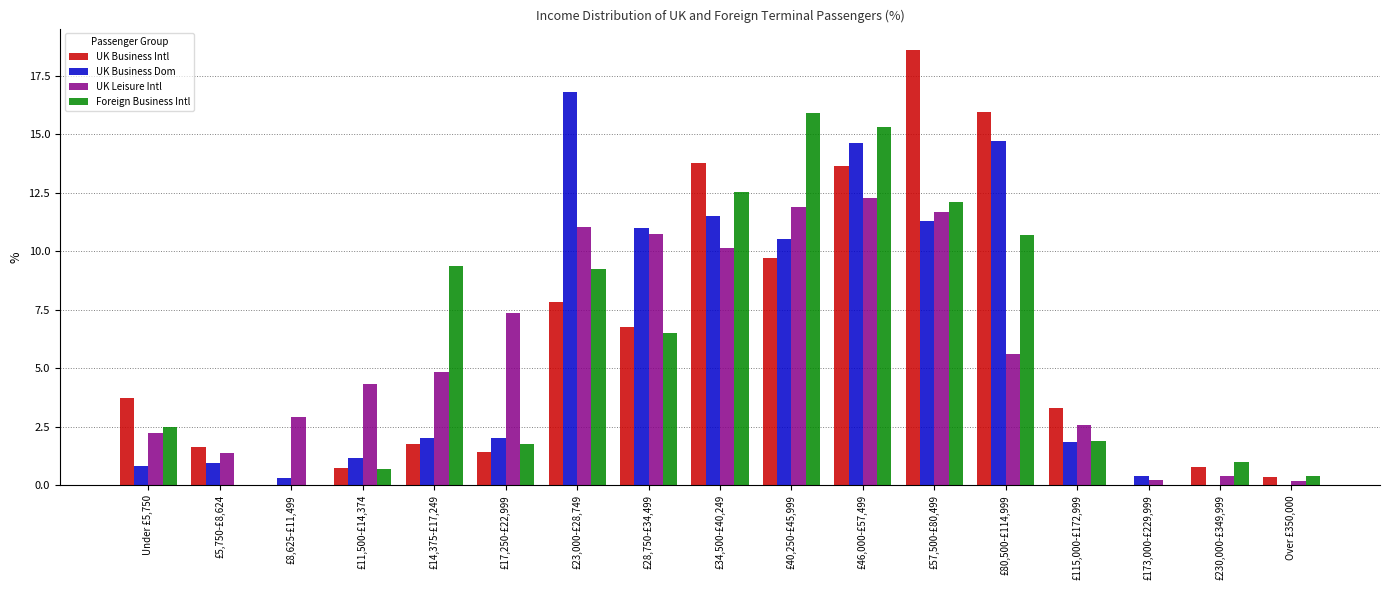

Is it true that UK Business Dom equals 11.3 at £57,500-£80,499?

True